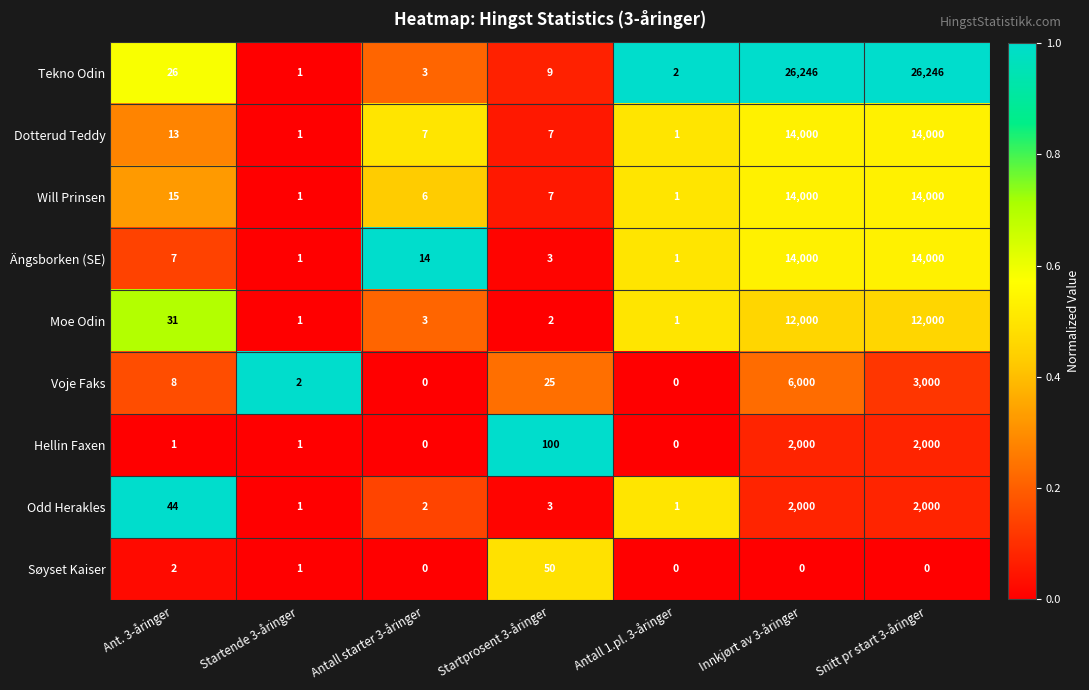

What is the spread (max minus min) of values at Innkjørt av 3-åringer?

26246